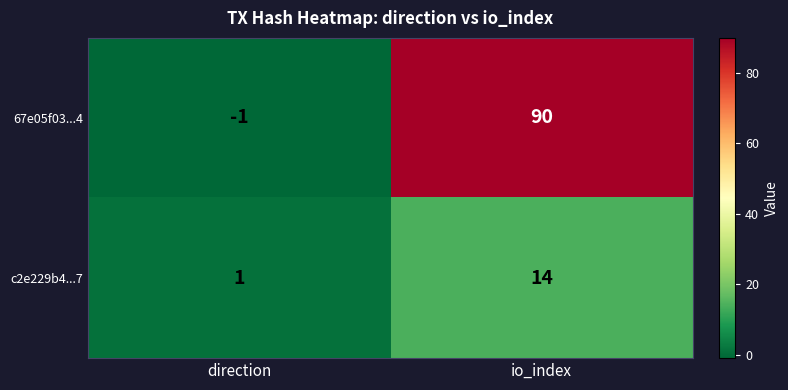

What value does the c2e229b4...7 series have at io_index?

14